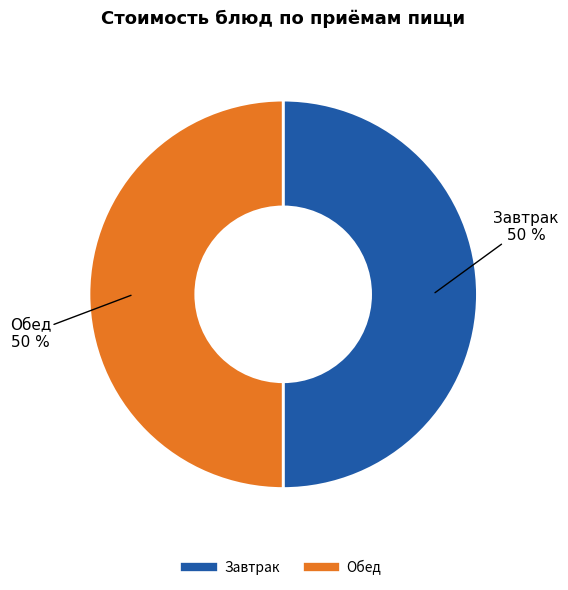

To the nearest percent, what is the average slice percentage?

50%